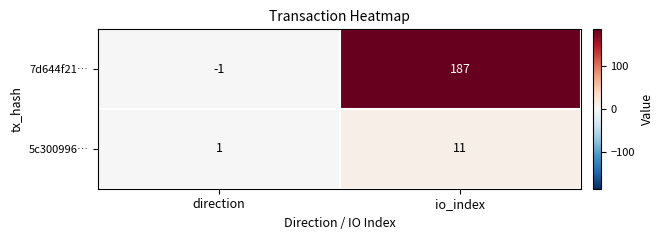

What is the minimum value shown in the chart?

-1